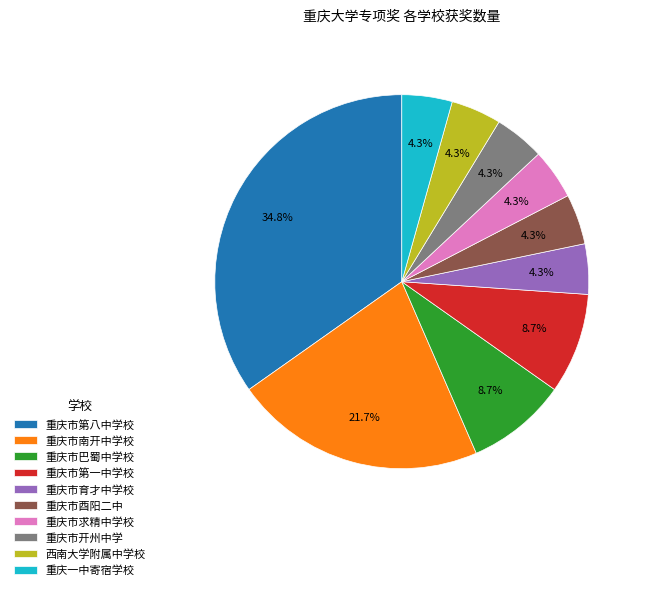

Combined, do 西南大学附属中学校 and 重庆市巴蜀中学校 account for over 50%?

No